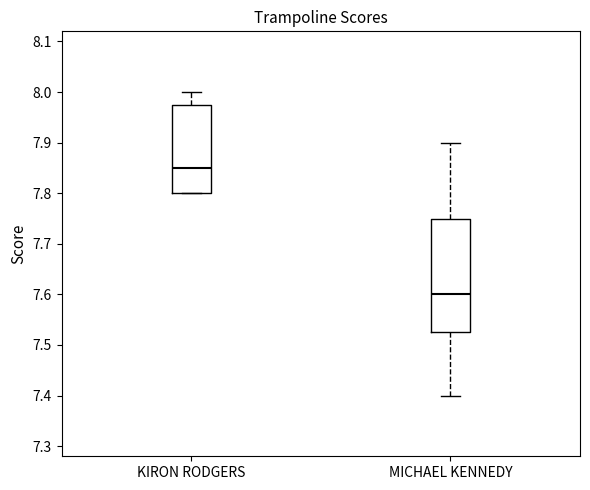

Which box's median line is the lowest?

MICHAEL KENNEDY